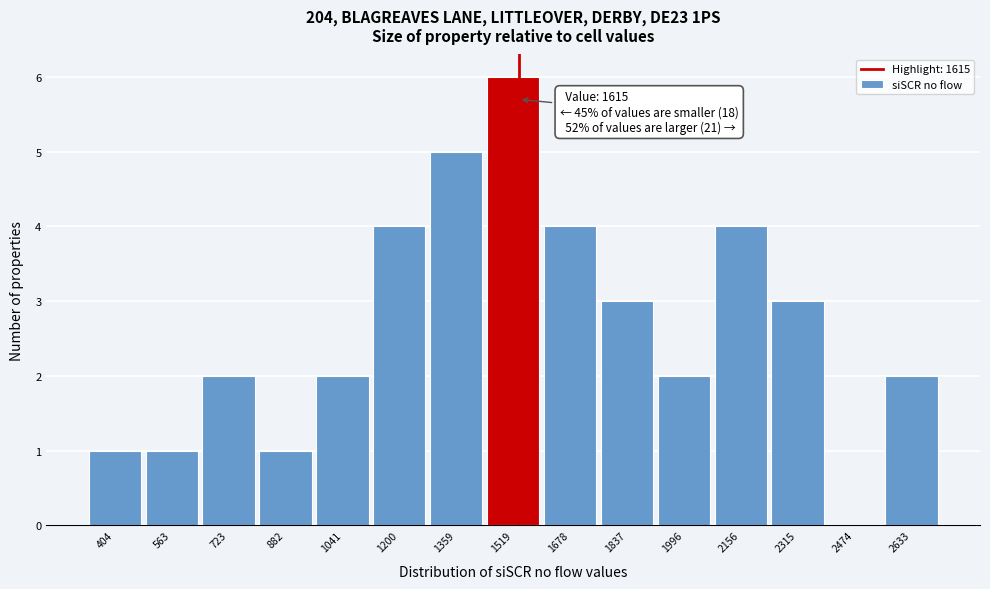

Reading right to left, extract all data points from this chart.

2633=2	2474=0	2315=3	2156=4	1996=2	1837=3	1678=4	1519=6	1359=5	1200=4	1041=2	882=1	723=2	563=1	404=1